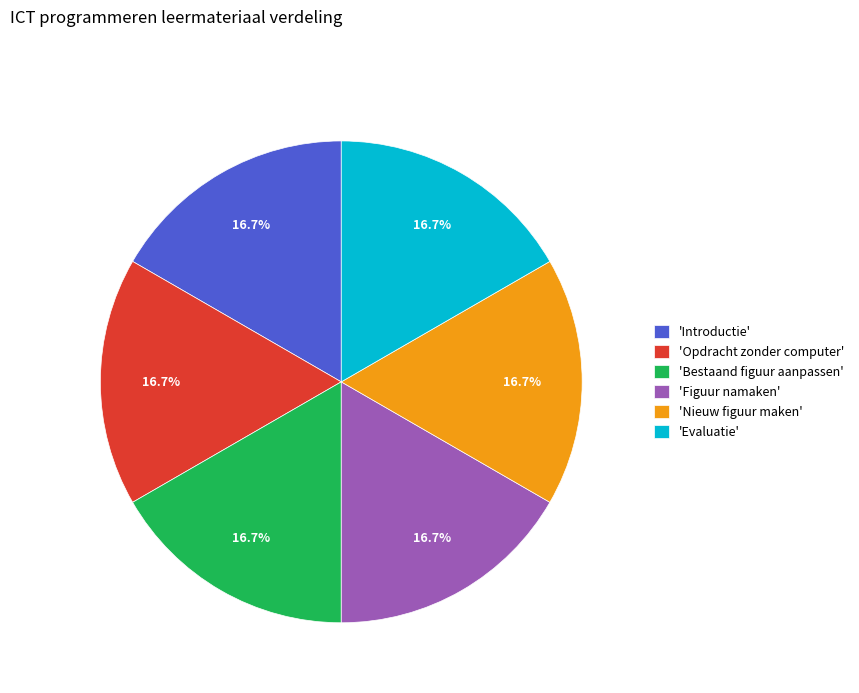

Is there a majority slice in this chart?

No